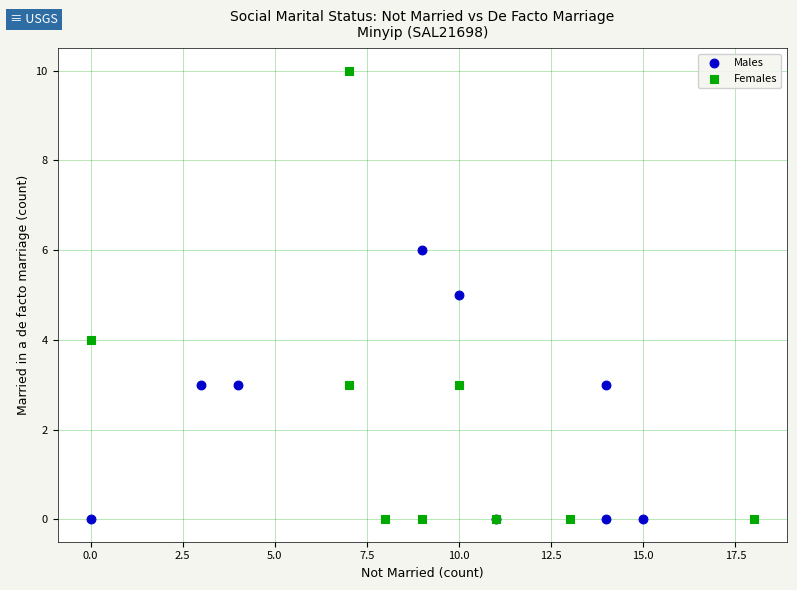

Which series has the widest spread of Y values?

Females